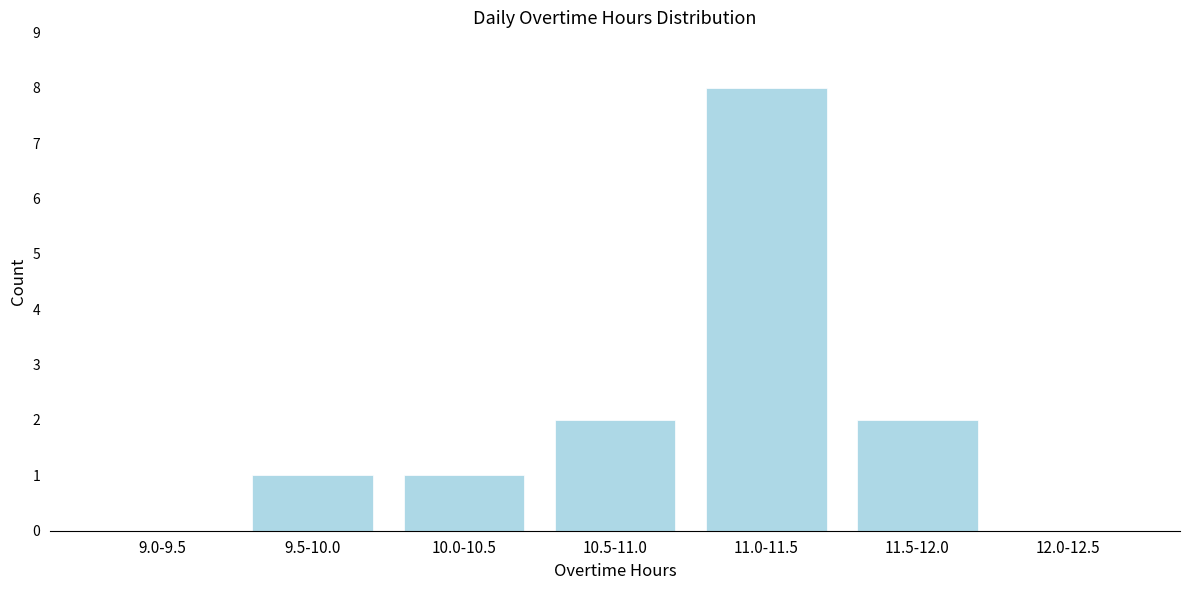

Reading left to right, extract all data points from this chart.

9.0-9.5=0	9.5-10.0=1	10.0-10.5=1	10.5-11.0=2	11.0-11.5=8	11.5-12.0=2	12.0-12.5=0